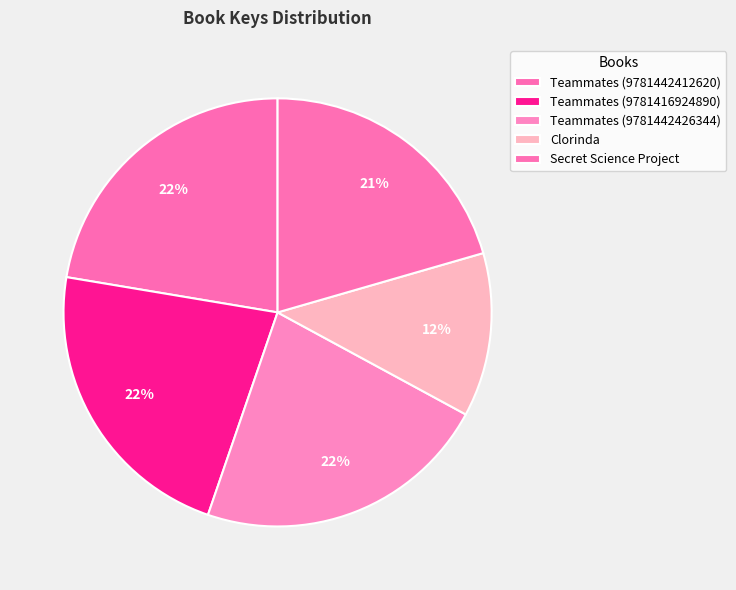

Count the number of slices in the pie.

5